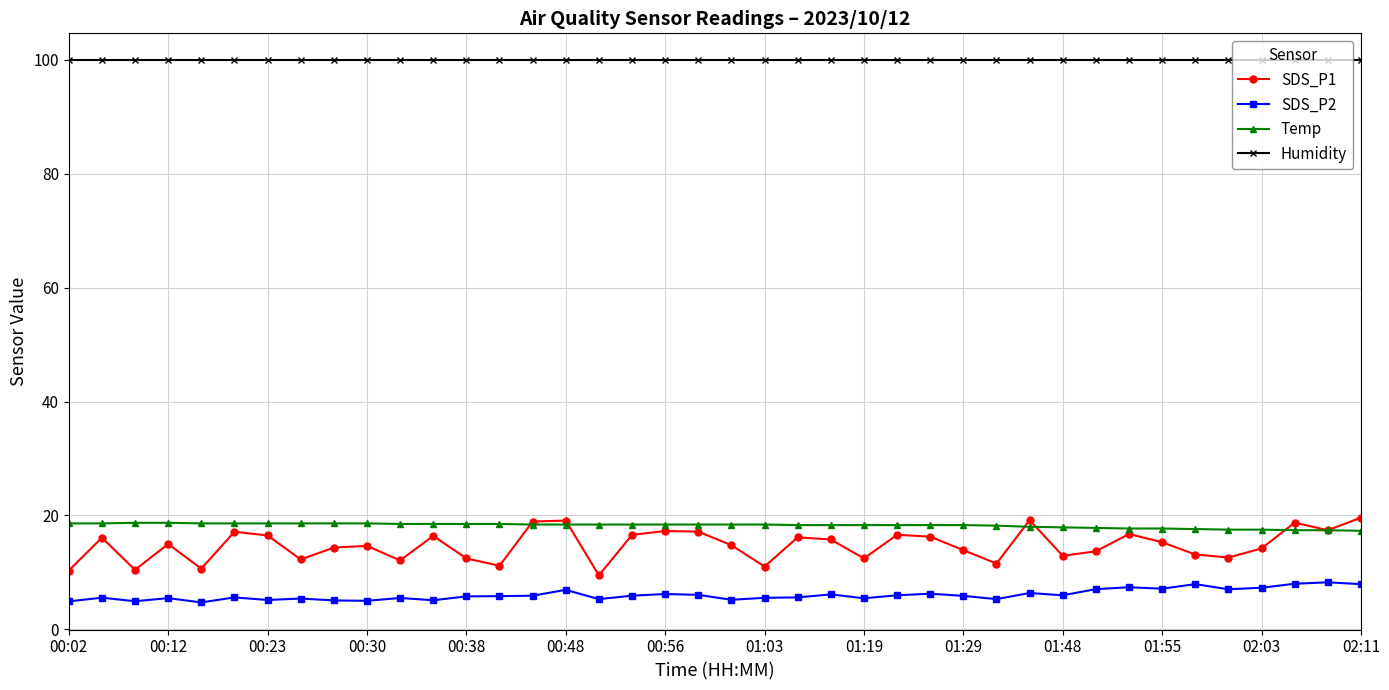

True or false: SDS_P1 and Humidity cross at least once.

False